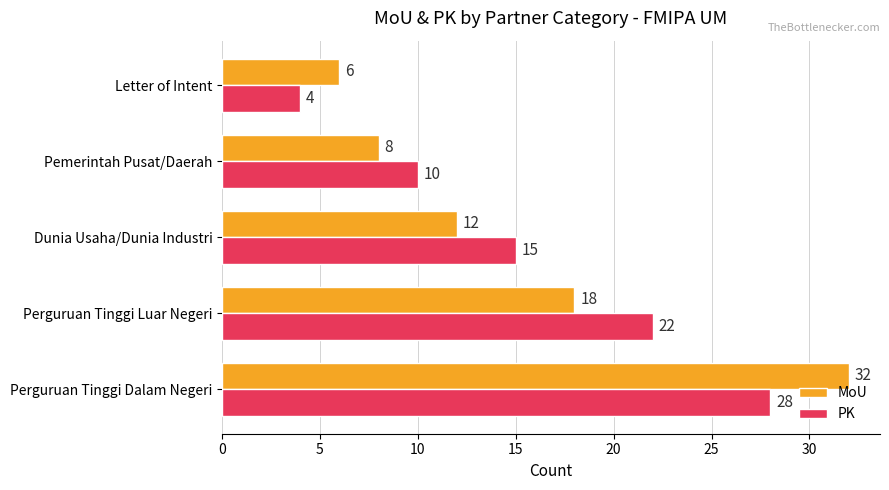

What is the minimum value for PK?

4